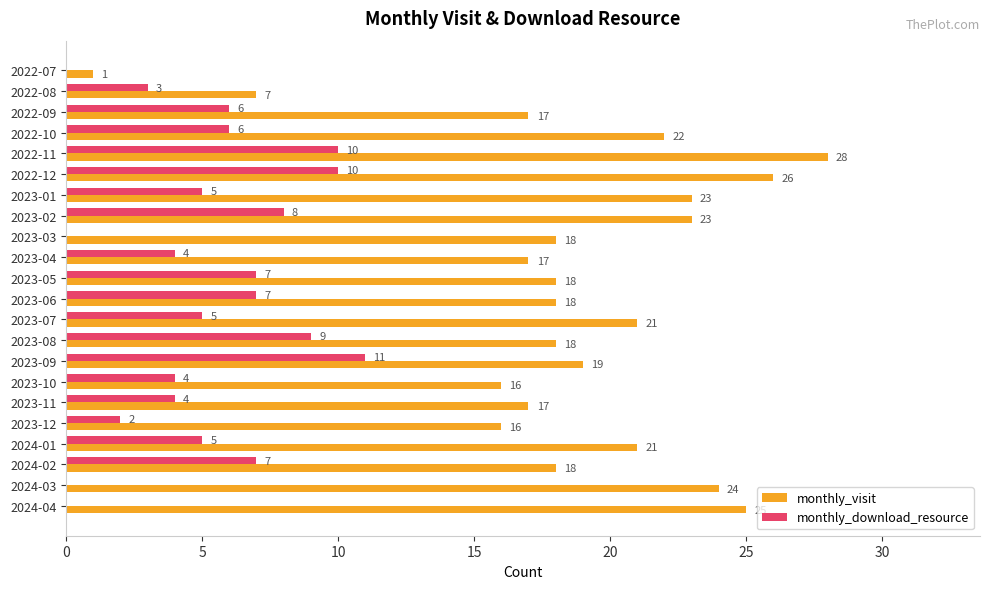

What are all the series names shown in the legend?

monthly_visit, monthly_download_resource